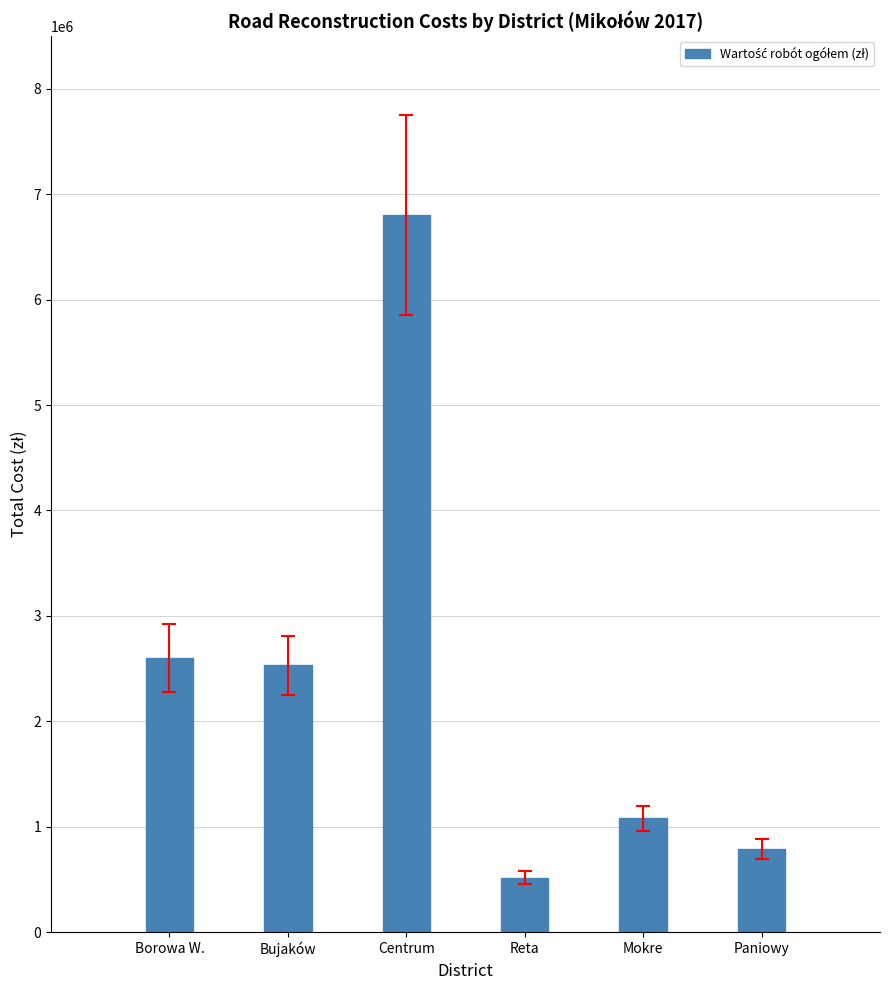

List the labels in order of value, smallest first.

Reta, Paniowy, Mokre, Bujaków, Borowa W., Centrum